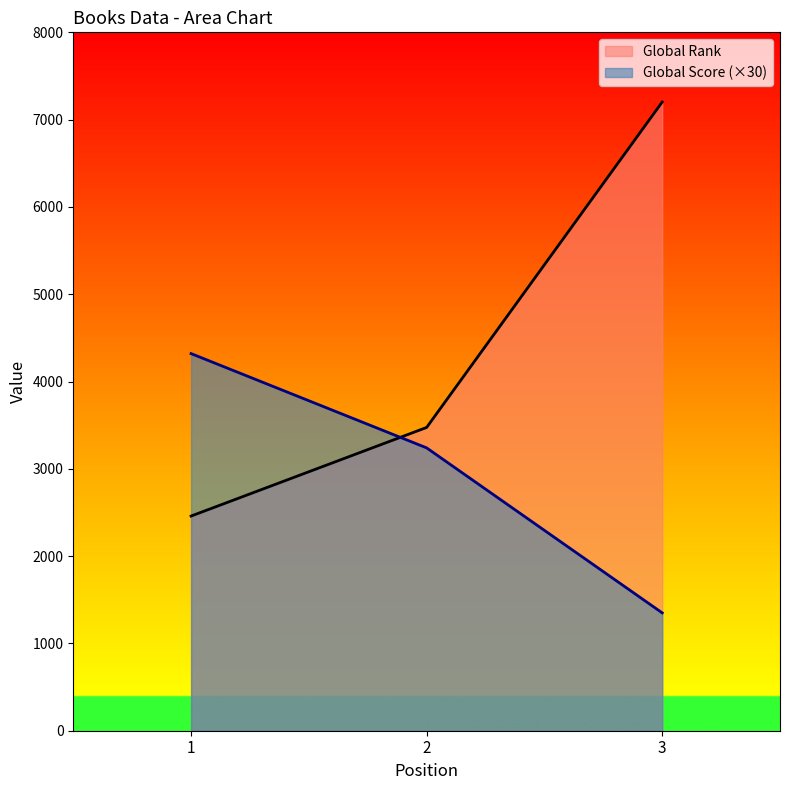

What is the difference between the Global Score values at 2 and 1?

1080